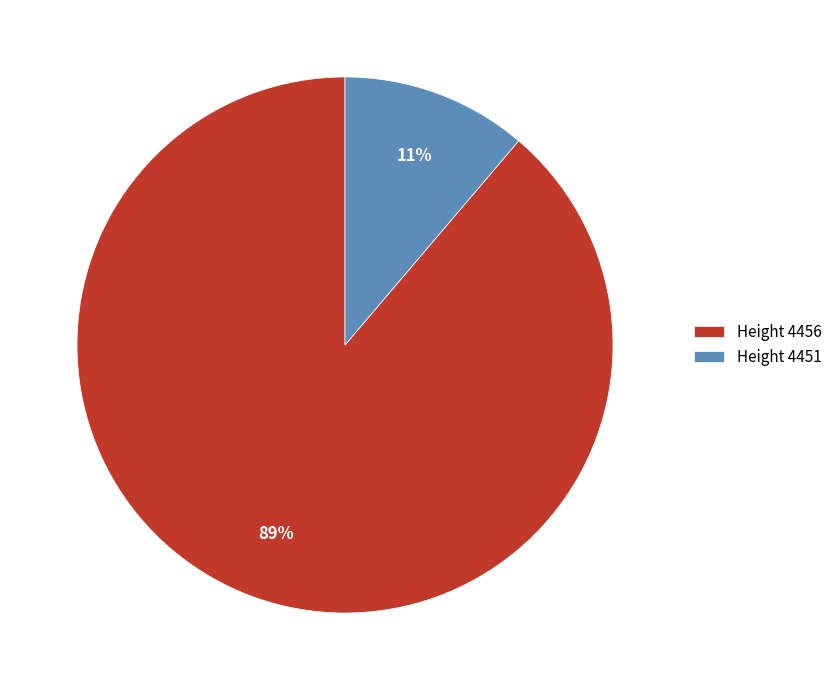

The Height 4451 slice represents 5% of the pie. True or false?

False